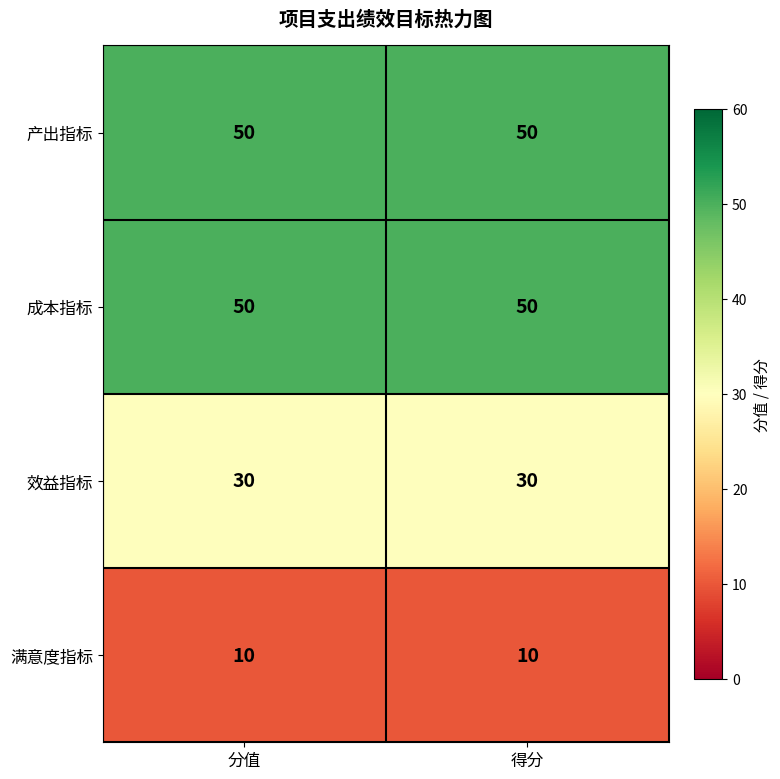

What is the greatest value displayed?

50